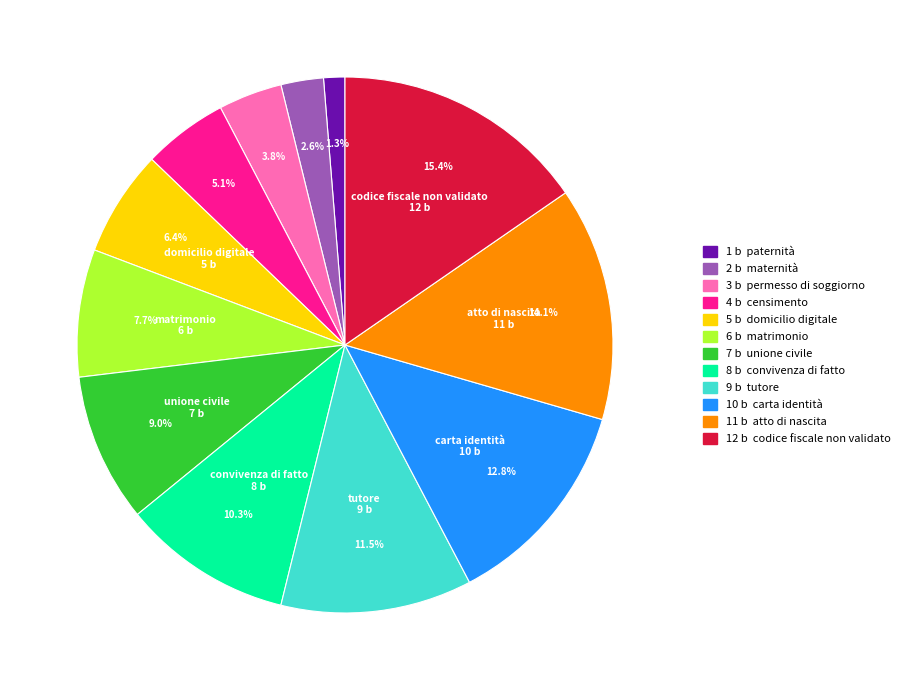

Is there any slice that represents more than half of the pie?

No